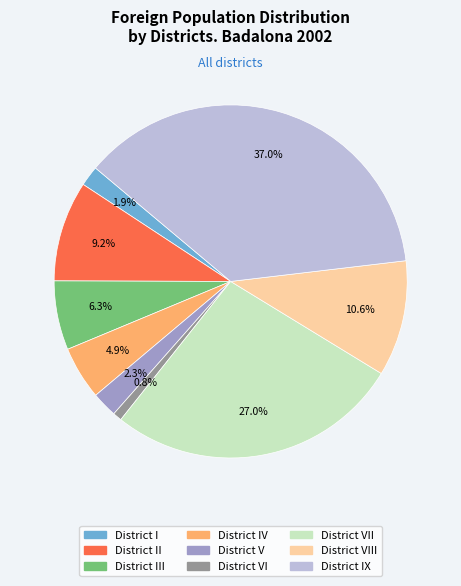

Is there any slice that represents more than half of the pie?

No